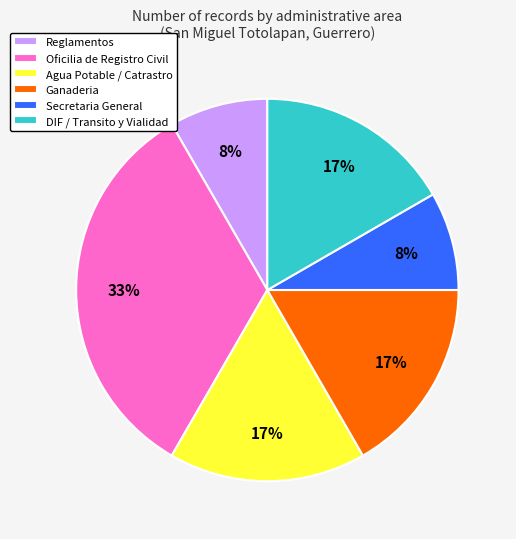

Count the number of slices in the pie.

6